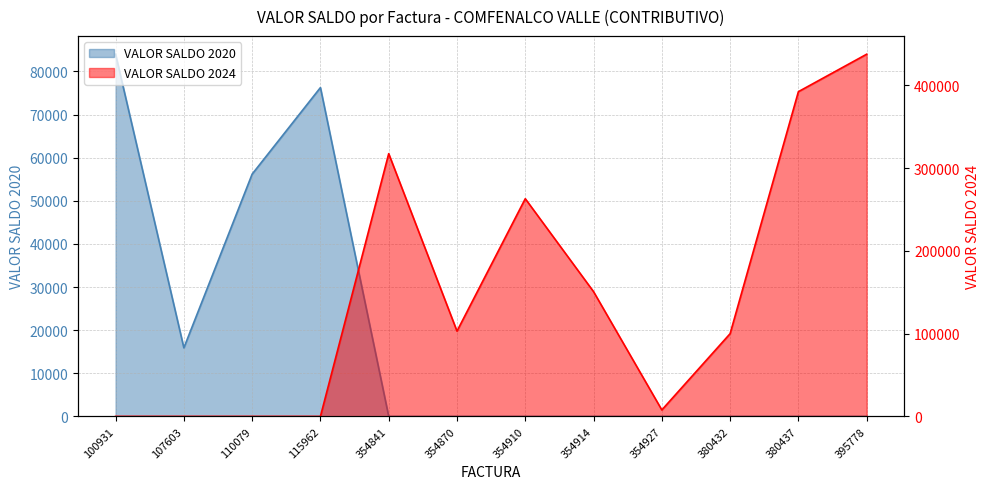

How many intersections are there between VALOR SALDO 2020 and VALOR SALDO 2024?

1